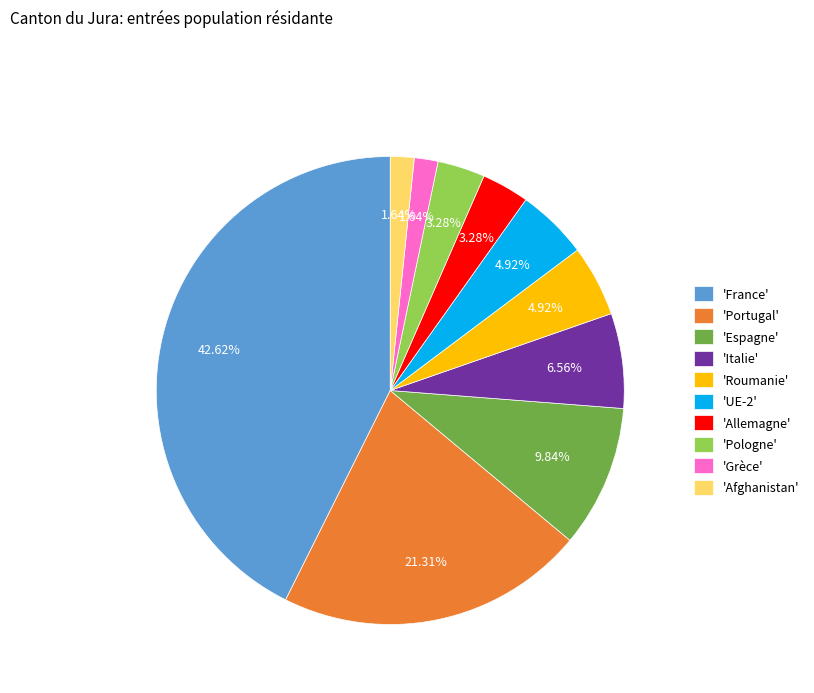

Approximately how many times larger is the value at 'Allemagne' compared to 'UE-2'?

0.7